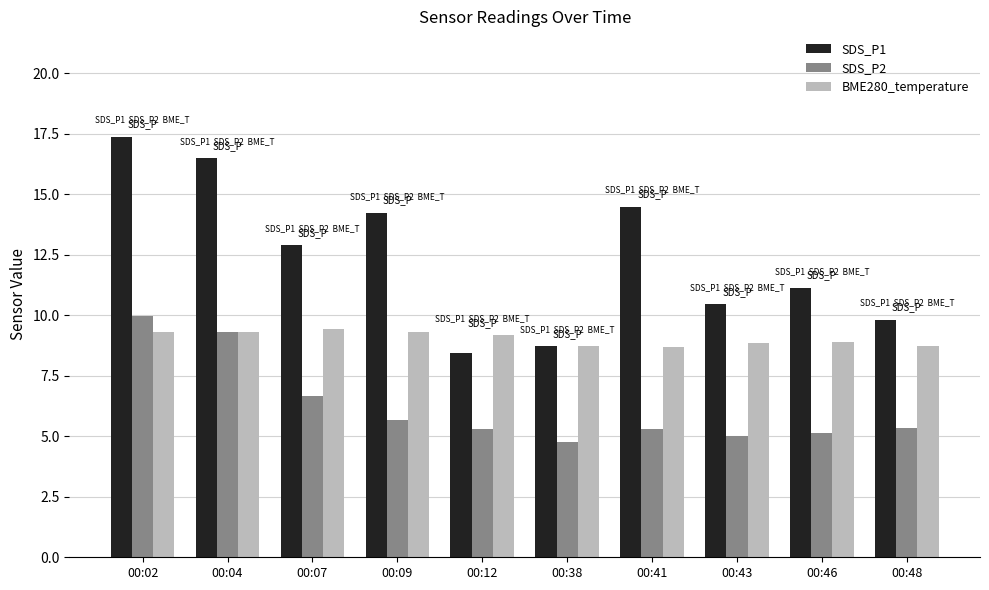

What is the minimum value shown in the chart?

4.8